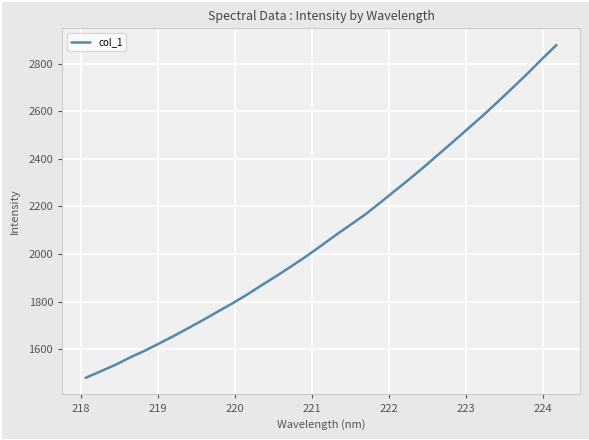

True or false: there are more than 2 points higher than both neighbors.

False